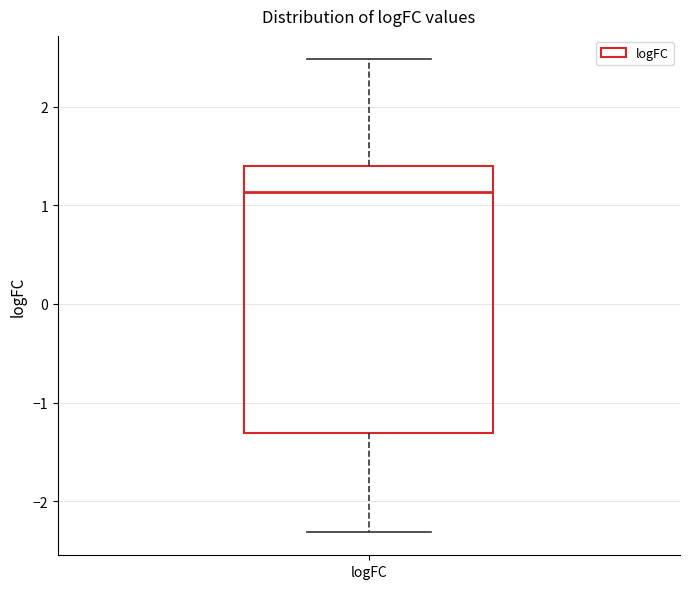

Transcribe this box plot: give where the median line is, the range the box spans, and where the two whiskers end, as read against the y-axis. The values are not printed on the chart, so give them approximately, as read against the axis.

median 1.1, box -1.3 to 1.4, whiskers -2.3 to 2.5